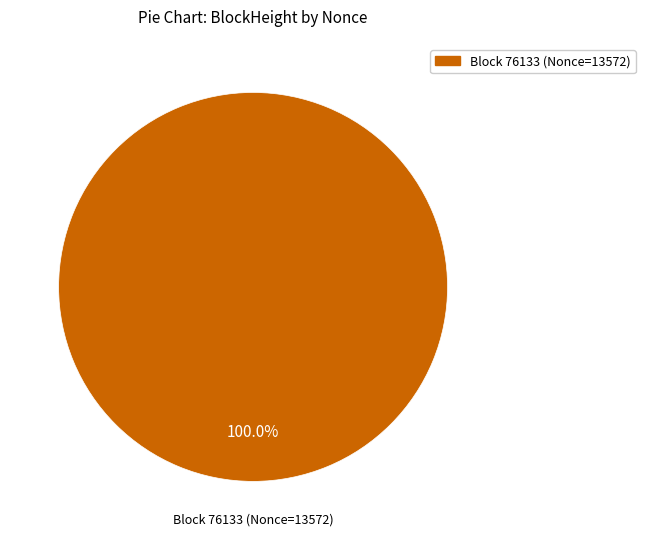

Does any single category account for the majority?

Yes